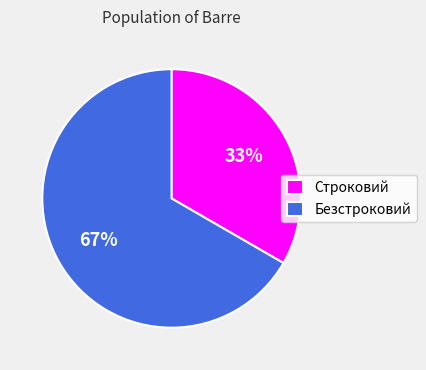

Combined, do Строковий and Безстроковий account for over 50%?

Yes